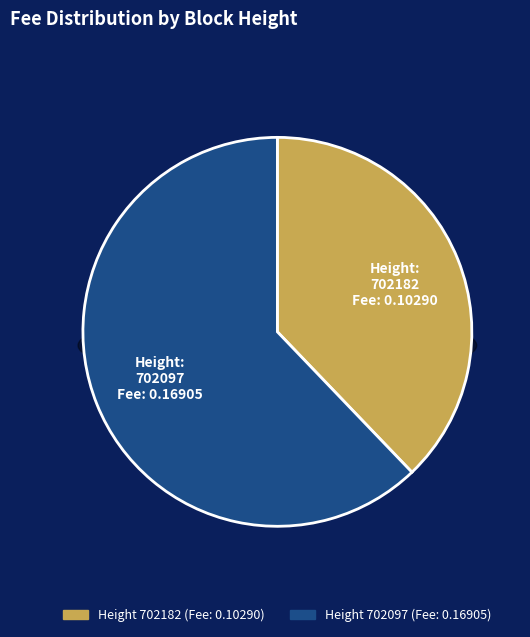

Does any single category account for the majority?

Yes